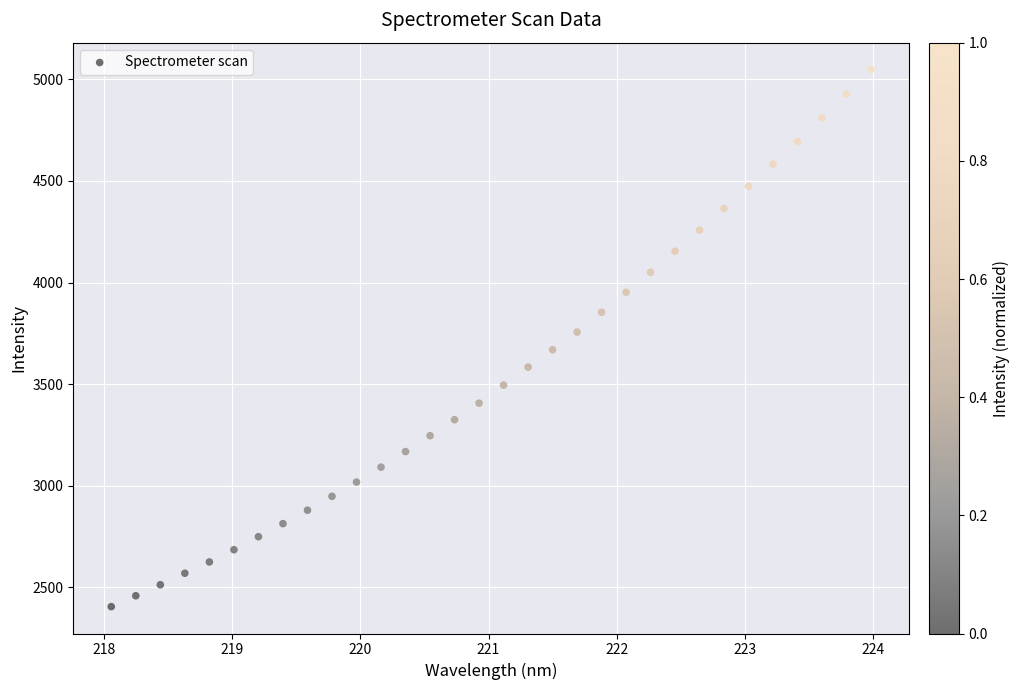

What is the range of Y values (max minus min)?

2643.2